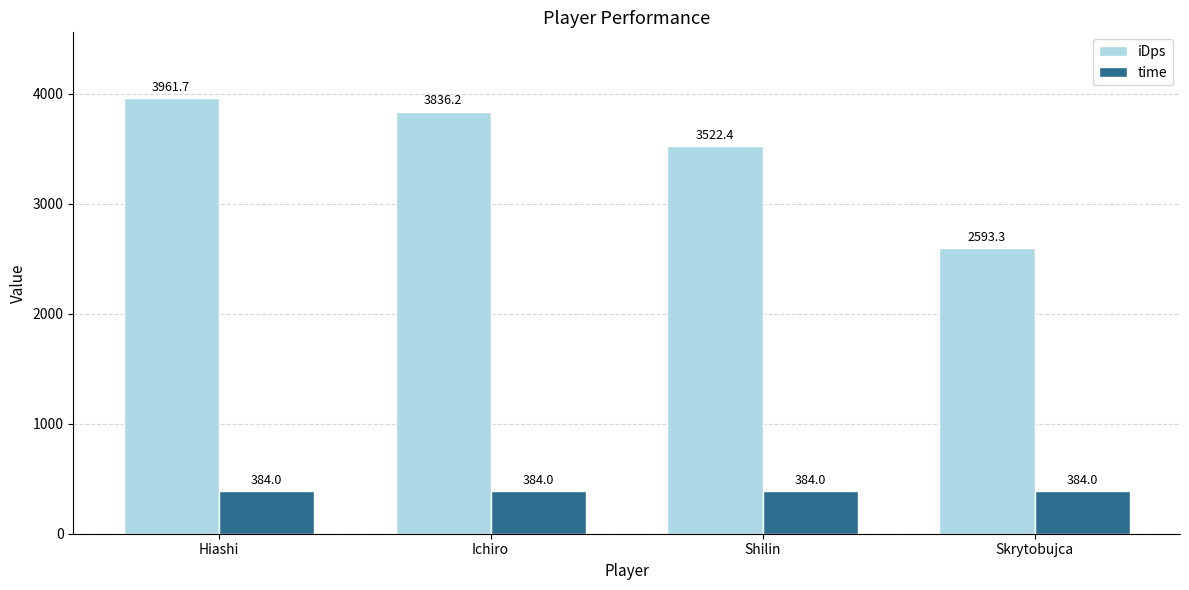

What is the minimum value shown in the chart?

384.0